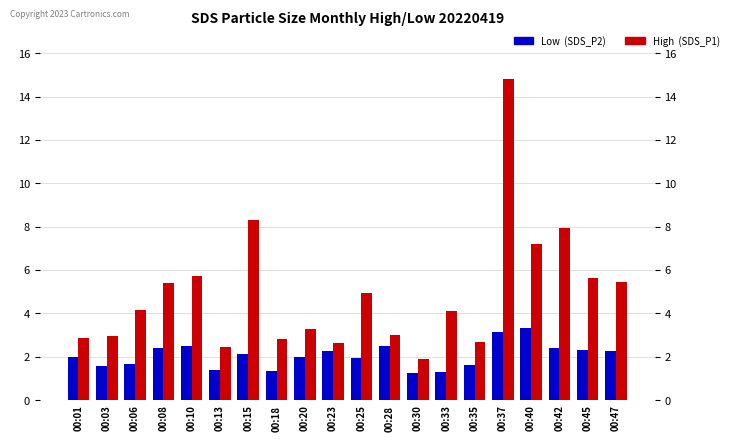

Rank the categories by High (SDS_P1) value from highest to lowest.

00:37, 00:15, 00:42, 00:40, 00:10, 00:45, 00:47, 00:08, 00:25, 00:06, 00:33, 00:20, 00:28, 00:03, 00:01, 00:18, 00:35, 00:23, 00:13, 00:30